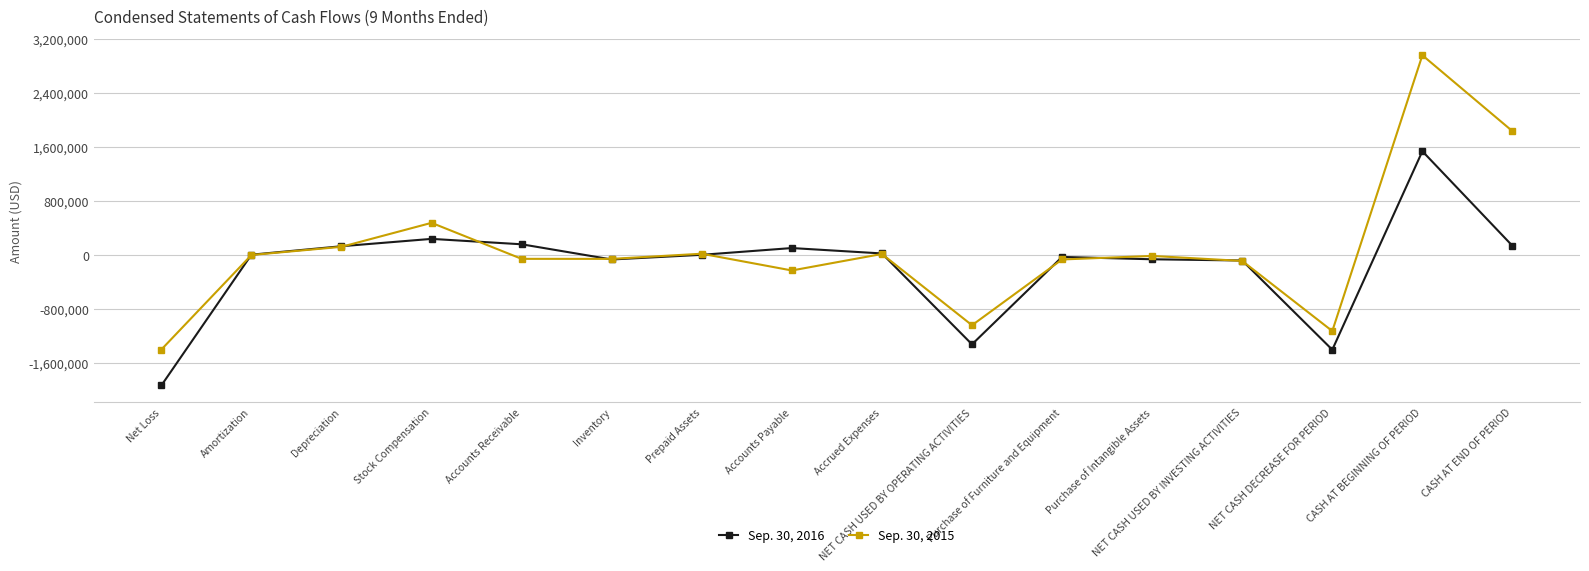

How many interior local valleys does the Sep. 30, 2015 series have?

4